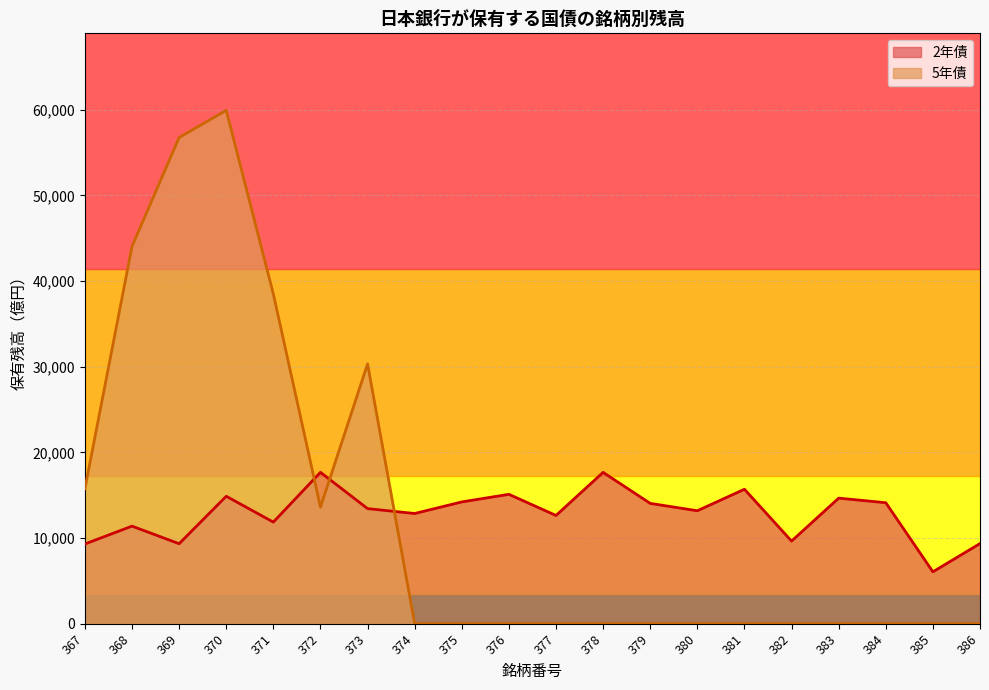

List the series in order of their overall mean, highest first.

5年債, 2年債